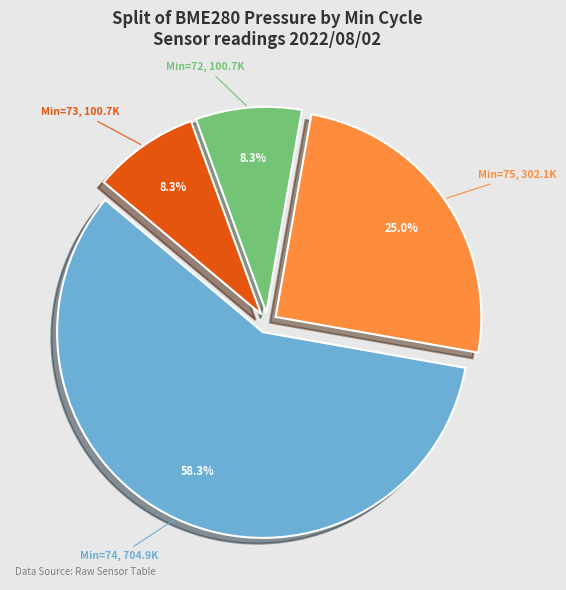

Is there any slice that represents more than half of the pie?

Yes